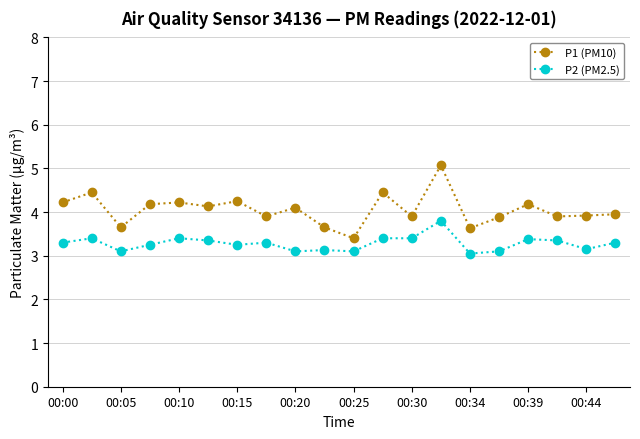

True or false: P2 (PM2.5) and P1 (PM10) cross at least once.

False